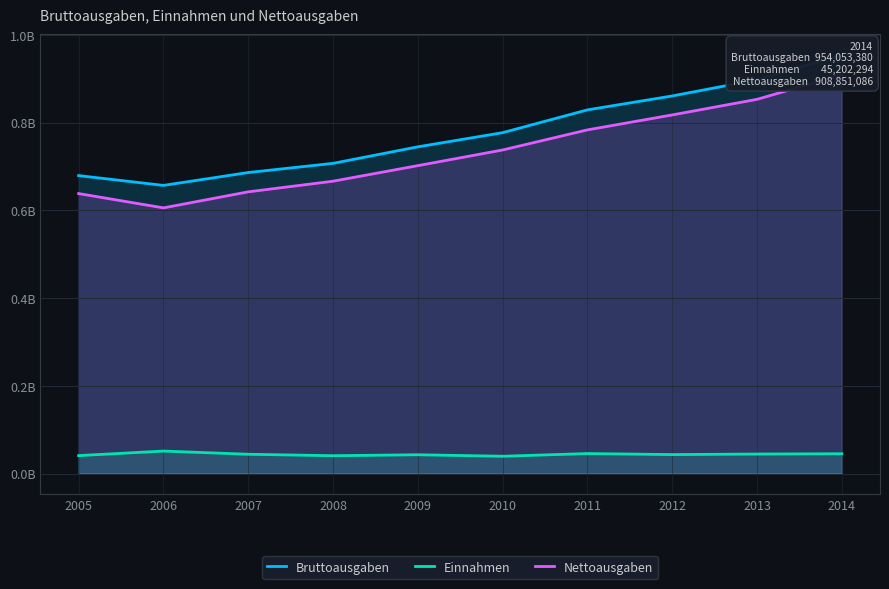

True or false: Nettoausgaben and Einnahmen intersect in this chart.

False